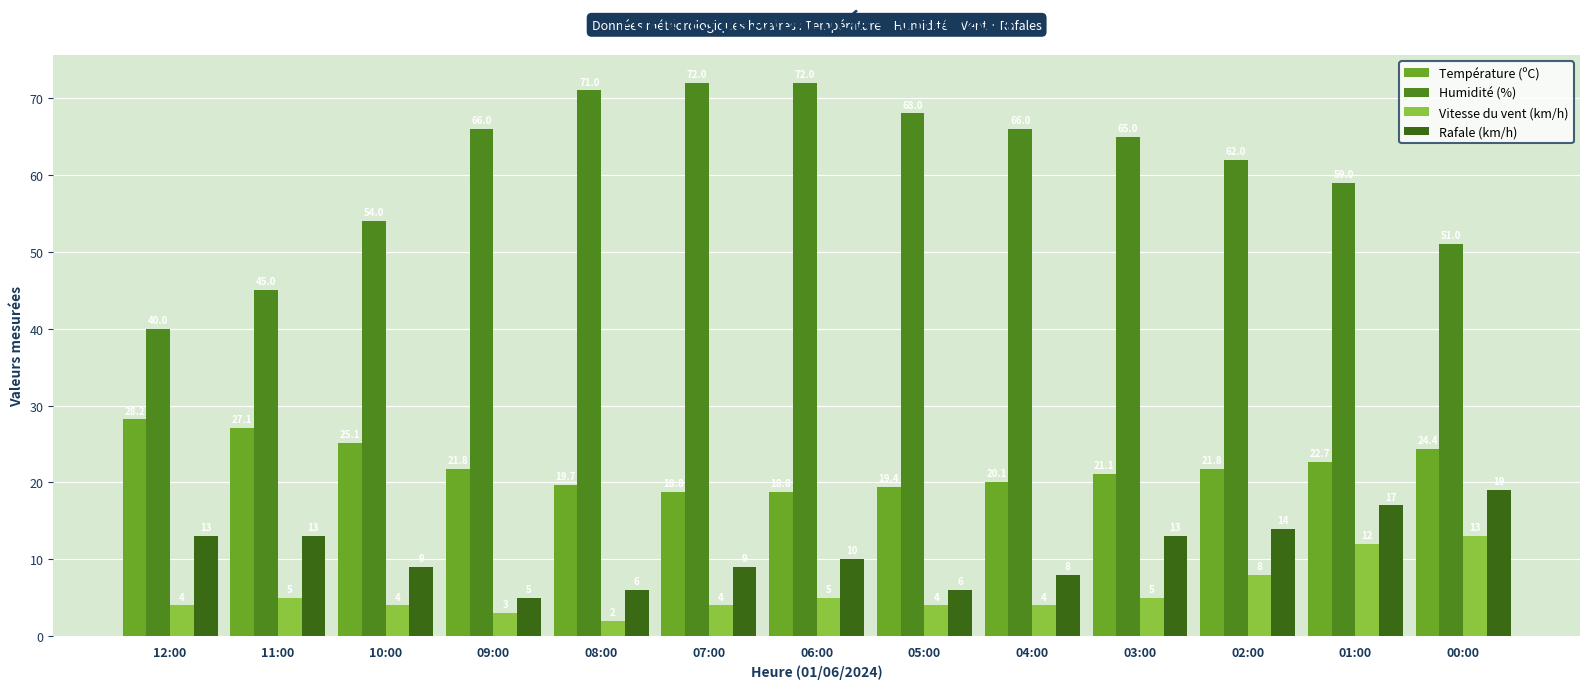

What is the value of the Rafale (km/h) bar at the 6th from the left?

9.0